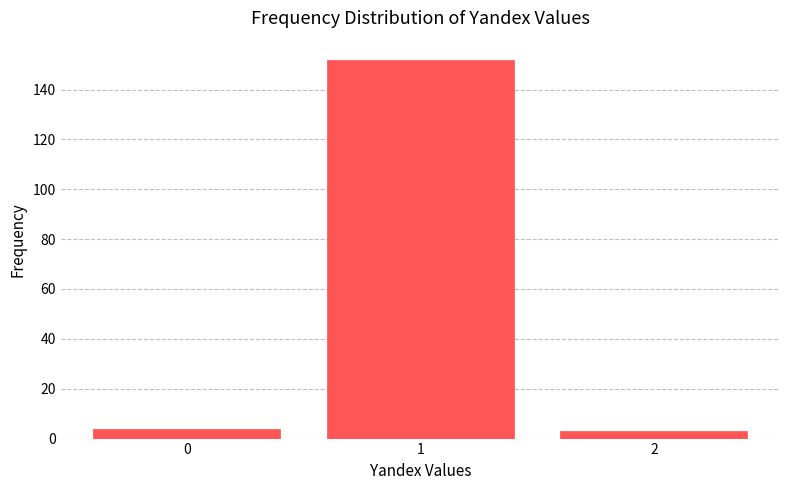

Reading left to right, list all the values displayed in this chart.

0=4	1=152	2=3